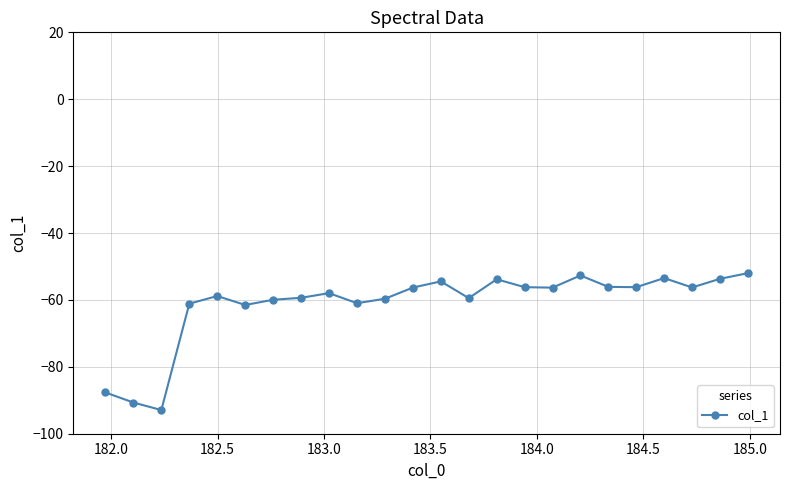

Does the chart have visible grid lines?

Yes